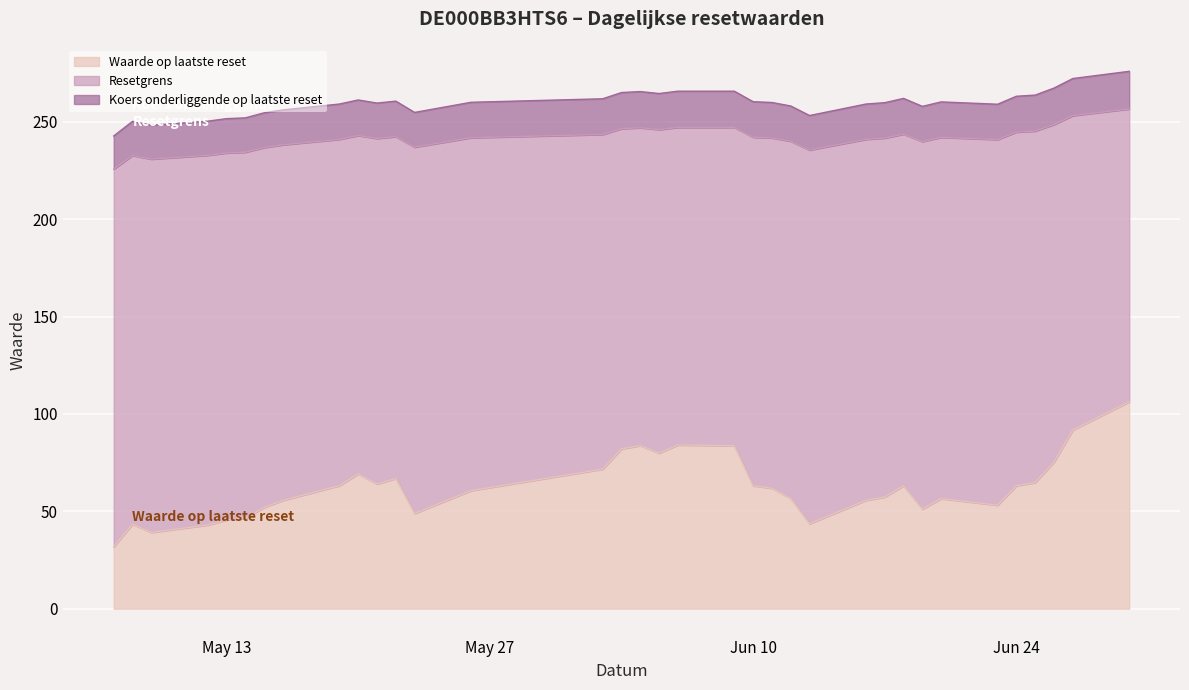

True or false: Waarde op laatste reset and Koers onderliggende op laatste reset cross at least once.

False